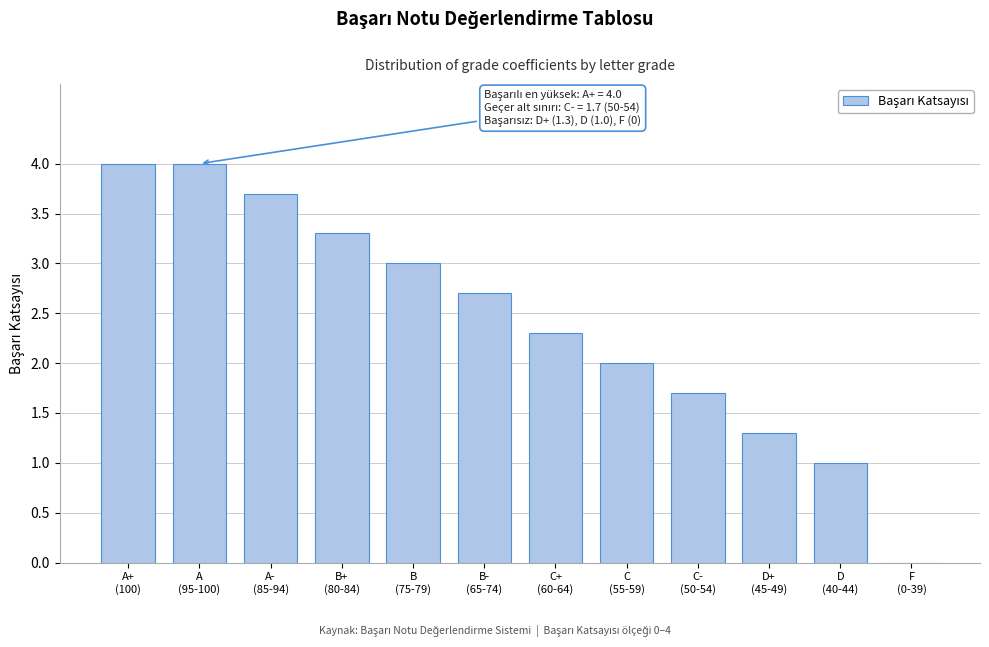

What is the sum of all values?

29.0